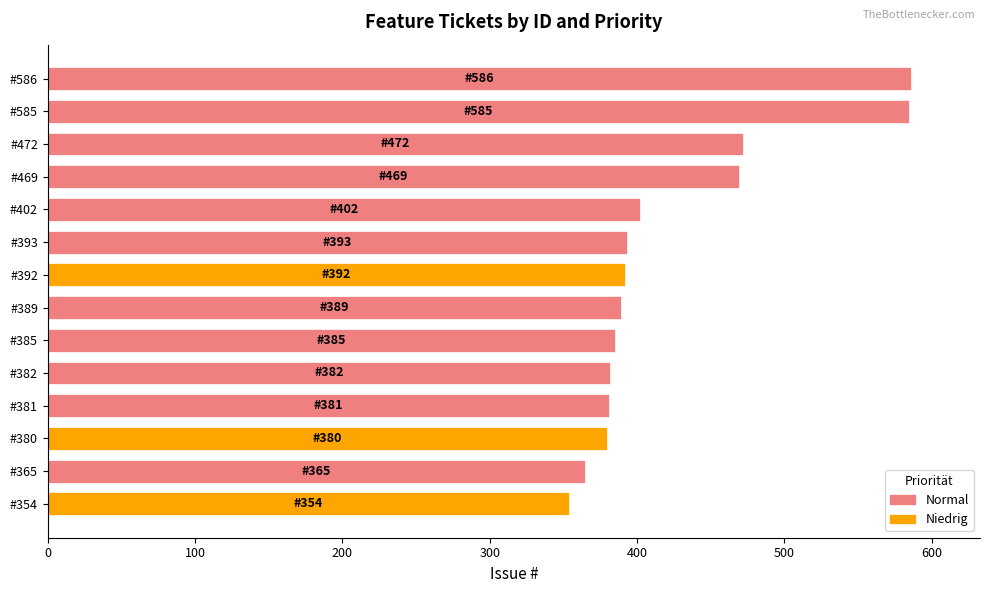

What is the change in value from #382 to #472?

+90